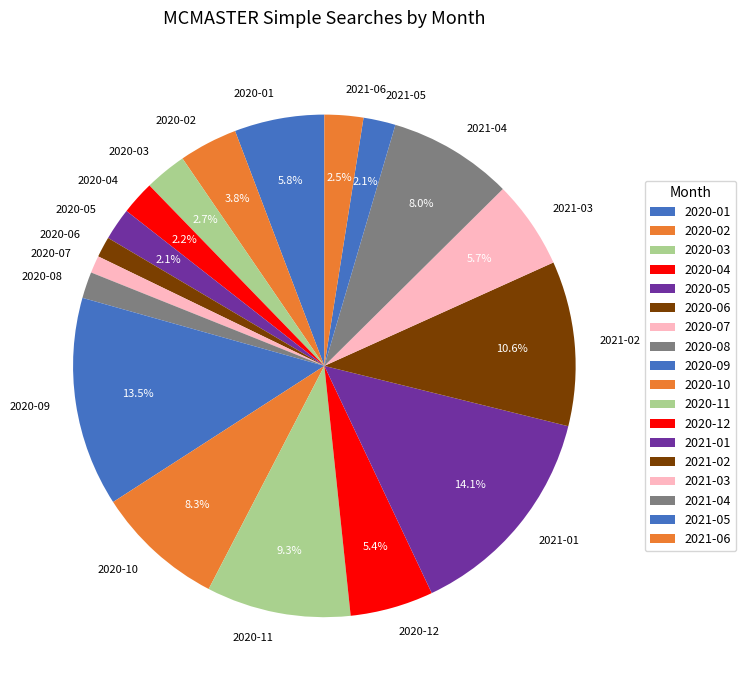

True or false: 2020-08 accounts for 2% of the total.

True